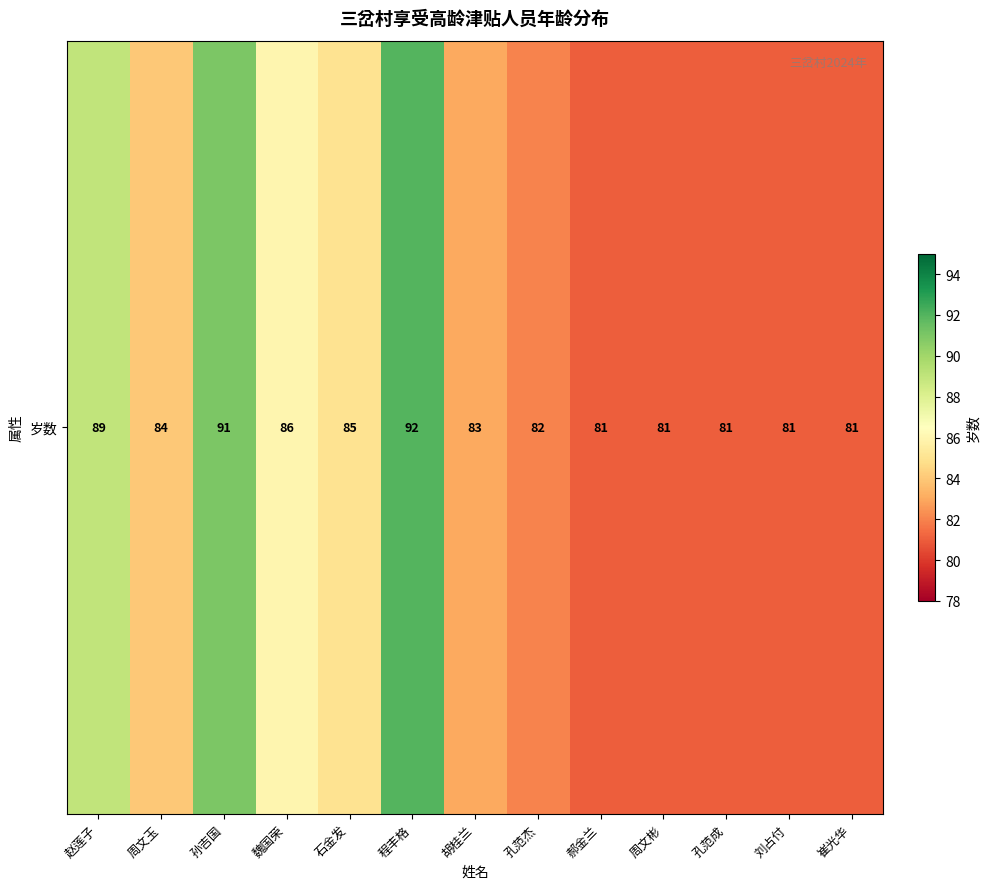

Rank the categories by value from highest to lowest.

程丰格, 孙吉国, 赵莲子, 魏国荣, 石金发, 周文玉, 胡桂兰, 孔范杰, 郝金兰, 周文彬, 孔范成, 刘占付, 崔光华